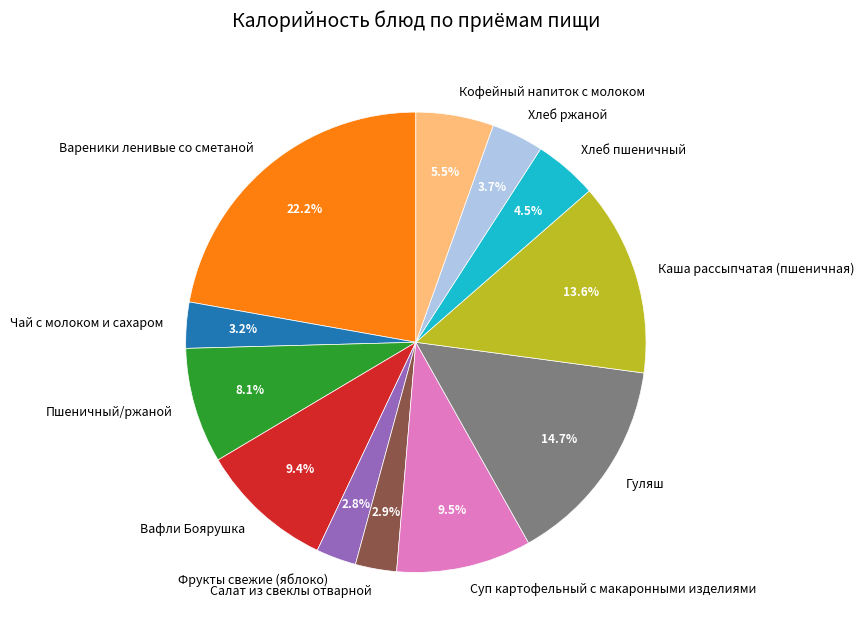

Is there any slice that represents more than half of the pie?

No